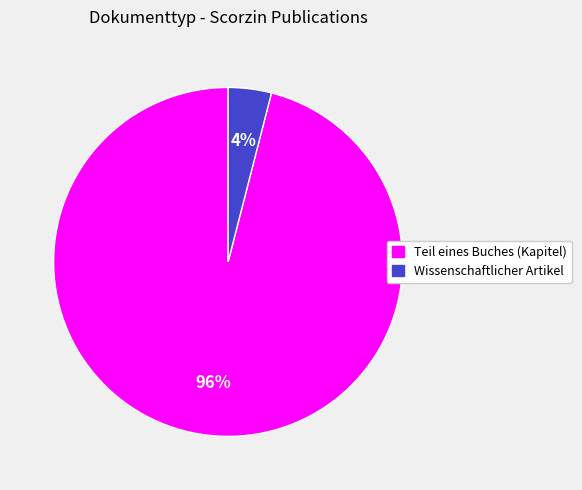

What is the largest slice in the pie chart?

Teil eines Buches (Kapitel)